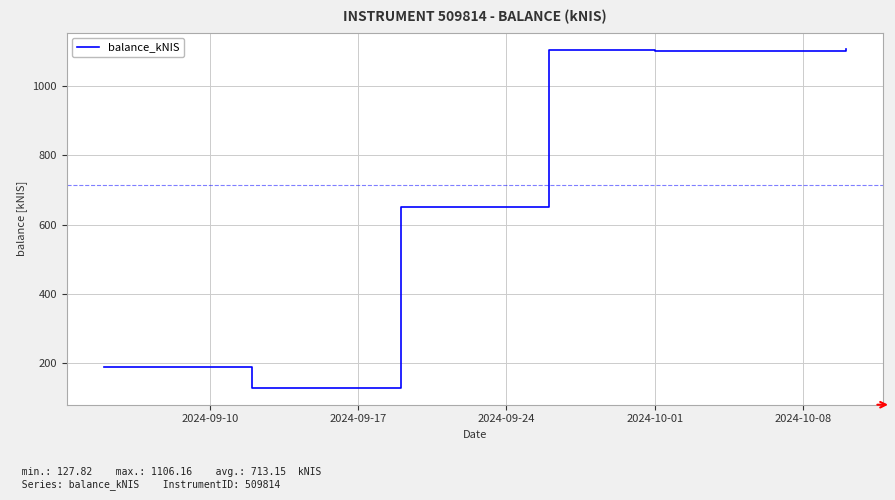

What is the difference between the maximum and minimum values?

978.3